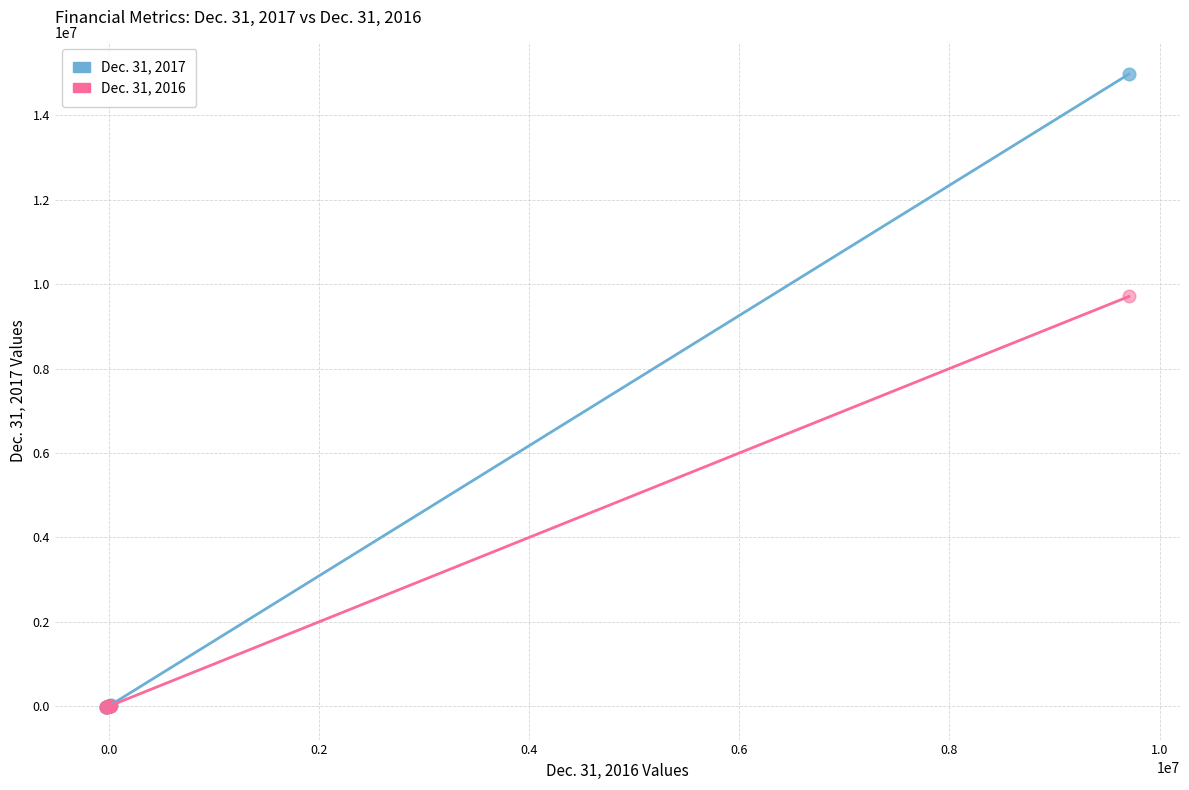

Across all series, what Y value is closest to 7474175?

9707877.0